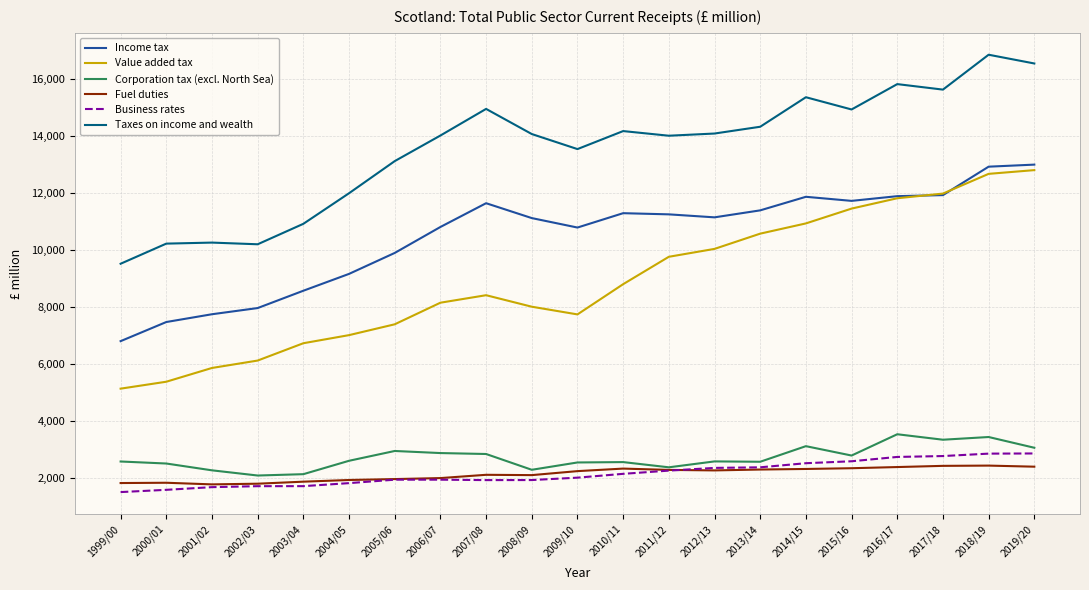

The value of Income tax at 2001/02 is 7738. True or false?

True